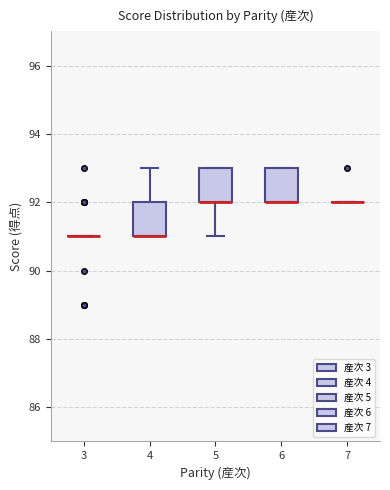

Reading left to right, transcribe this box plot: for each box, give where its median line is, the range the box spans, and where its two whiskers end, as read against the y-axis. The values are not printed on the chart, so give them approximately, as read against the axis.

3: box collapsed to a line at 91, whiskers 91 to 91
4: median 91 (drawn on the box's lower edge), box 91 to 92, whiskers 91 to 93
5: median 92 (drawn on the box's lower edge), box 92 to 93, whiskers 91 to 93
6: median 92 (drawn on the box's lower edge), box 92 to 93, whiskers 92 to 93
7: box collapsed to a line at 92, whiskers 92 to 92